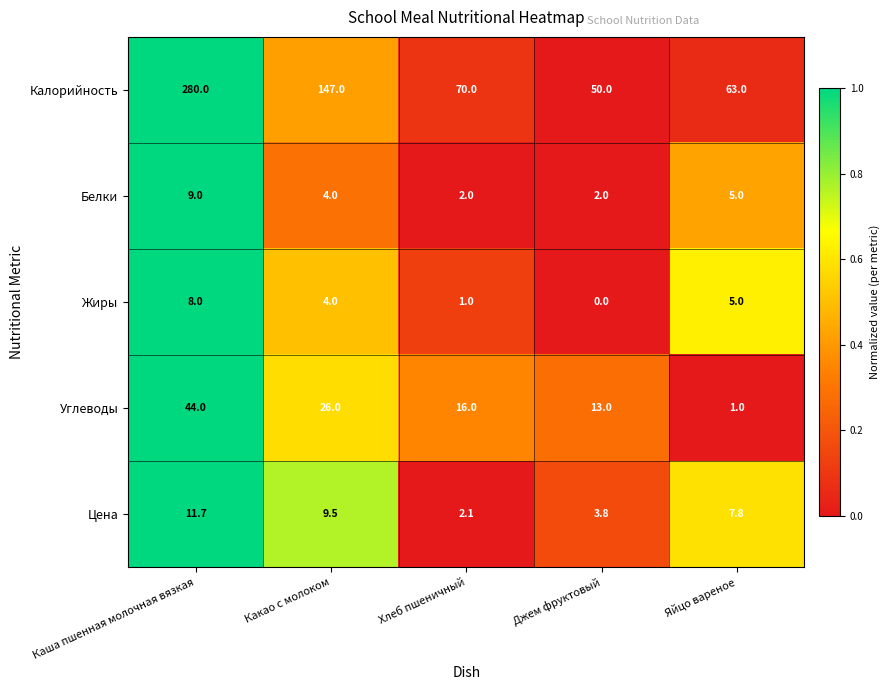

The value of Белки at Джем фруктовый is 2.0. True or false?

True